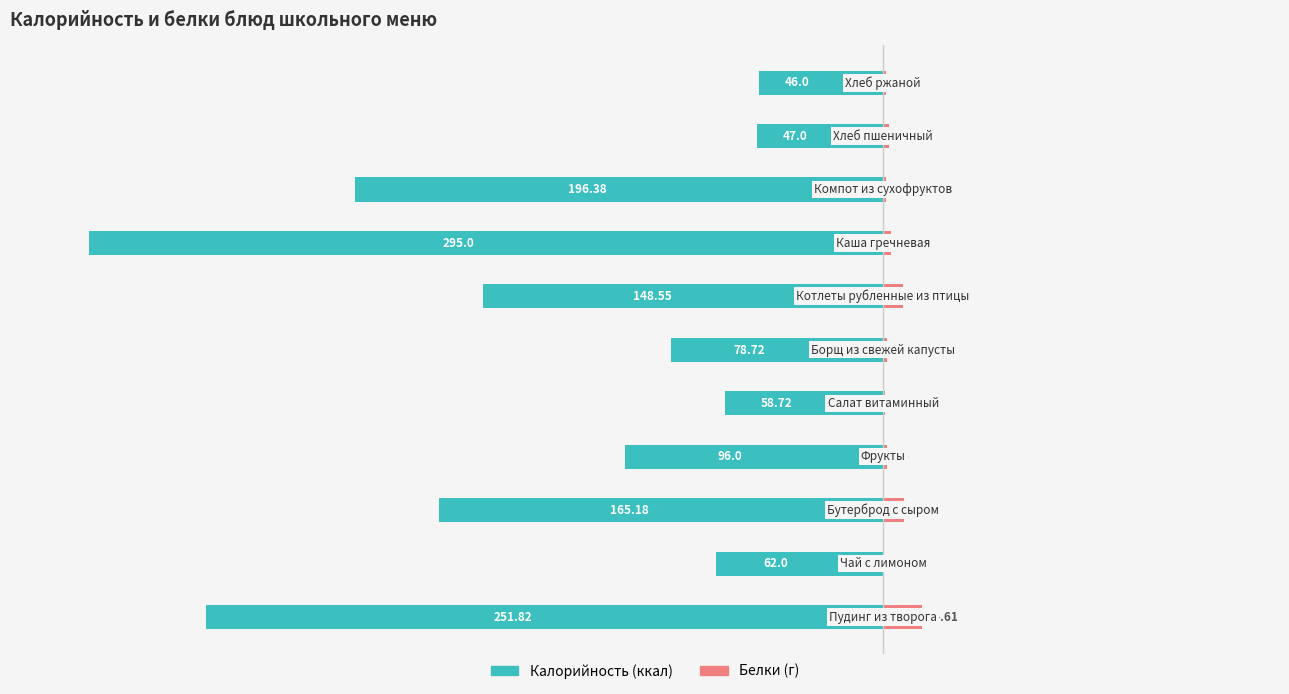

What are all the series names shown in the legend?

Калорийность, Белки (г)